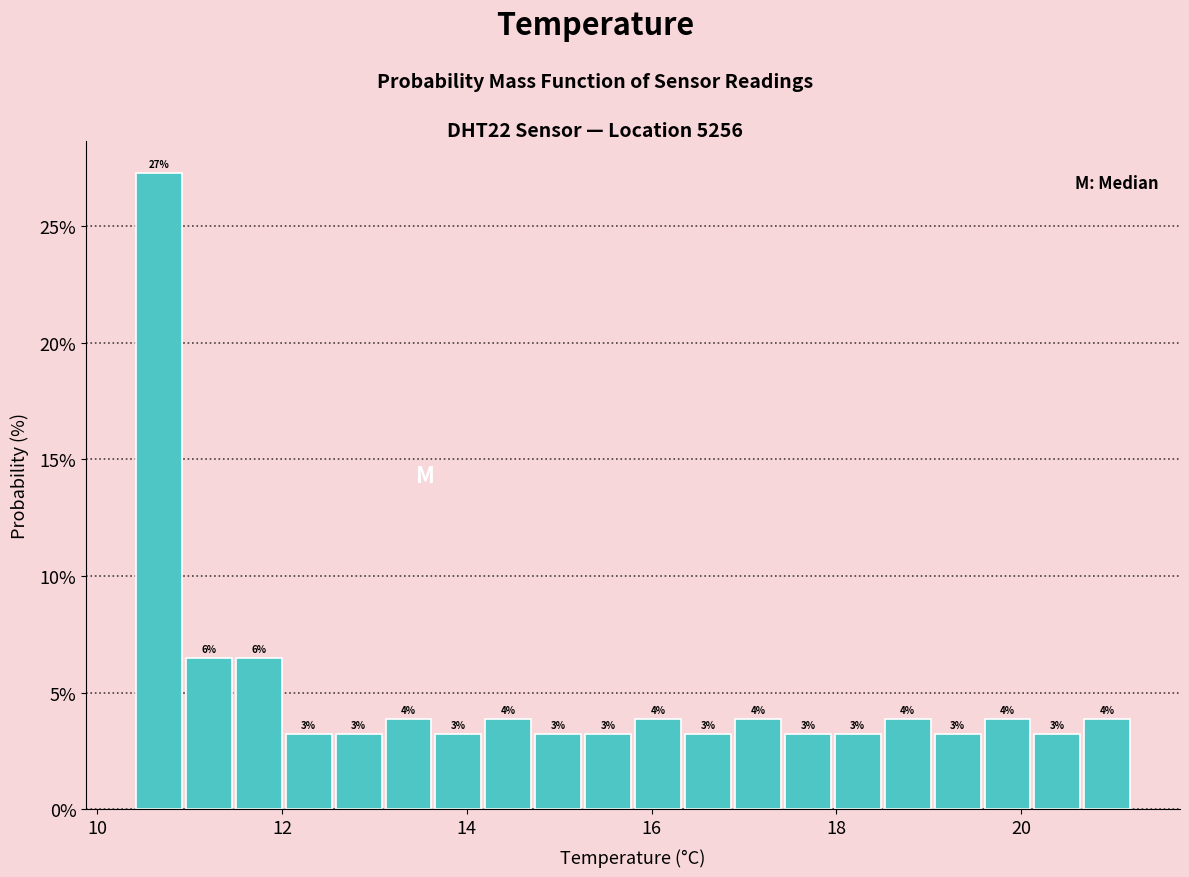

Around what value on the x-axis is the tallest bar? Give the approximate position of its centre, as read against the axis.

10.6